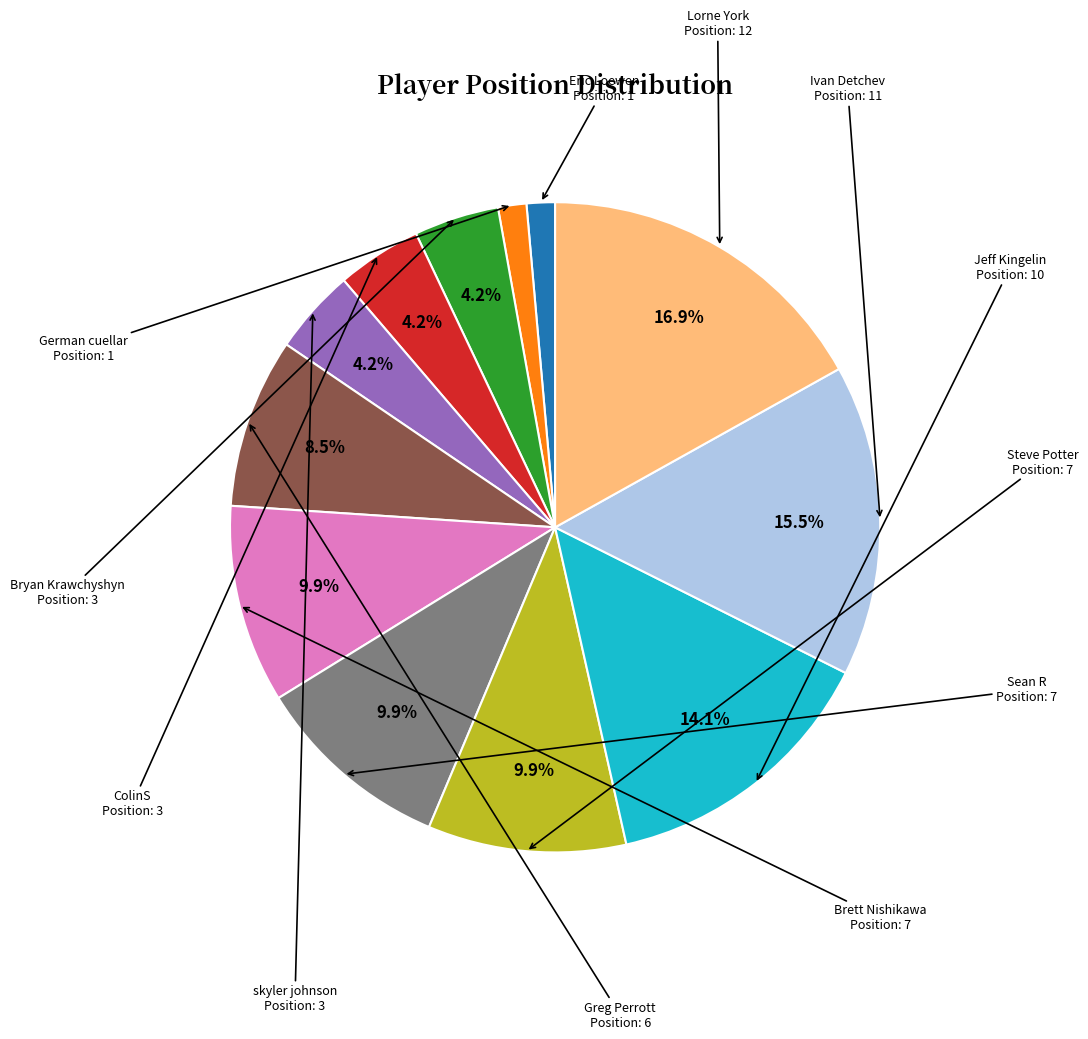

Which has a higher value, German cuellar or Jeff Kingelin?

Jeff Kingelin